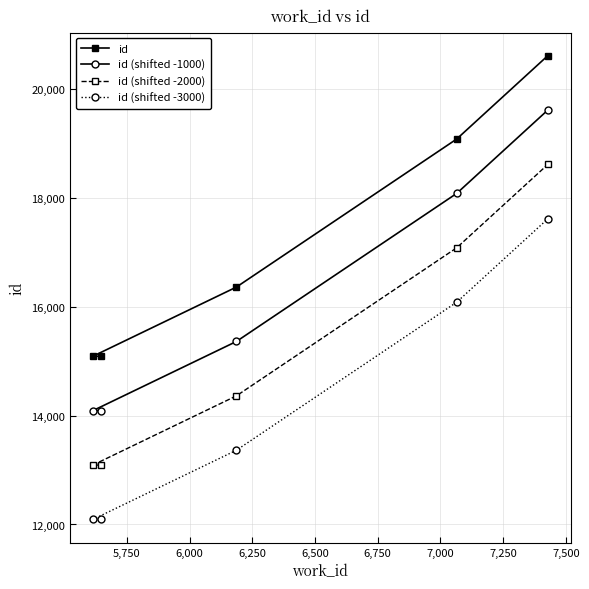

Which series has the widest spread of values?

id